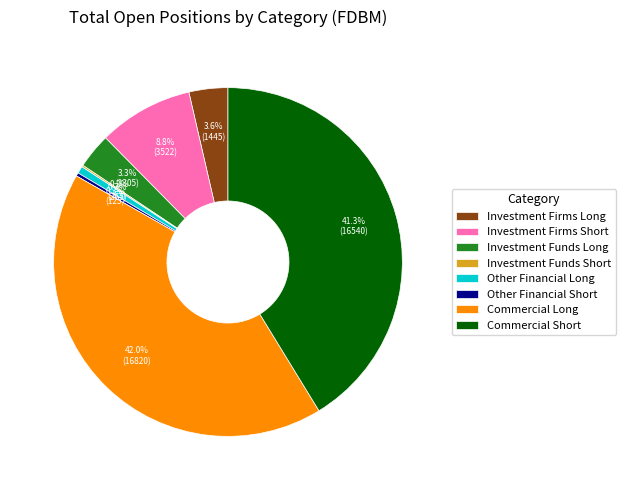

Do Investment Firms Long and Commercial Short together represent more than half of the pie?

No